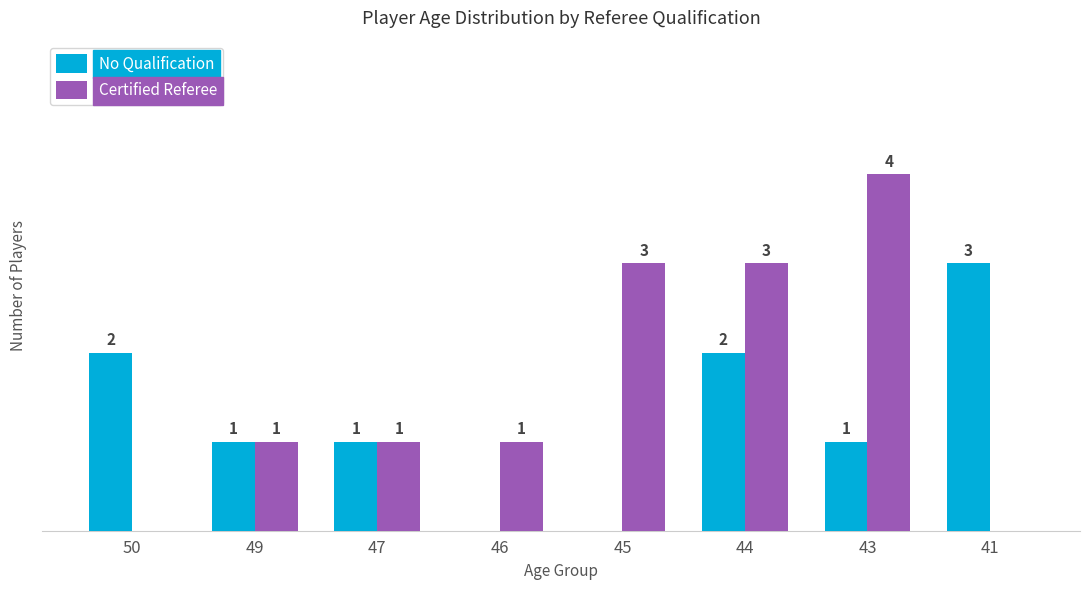

Which series changed the most between 47 and 43?

Certified Referee